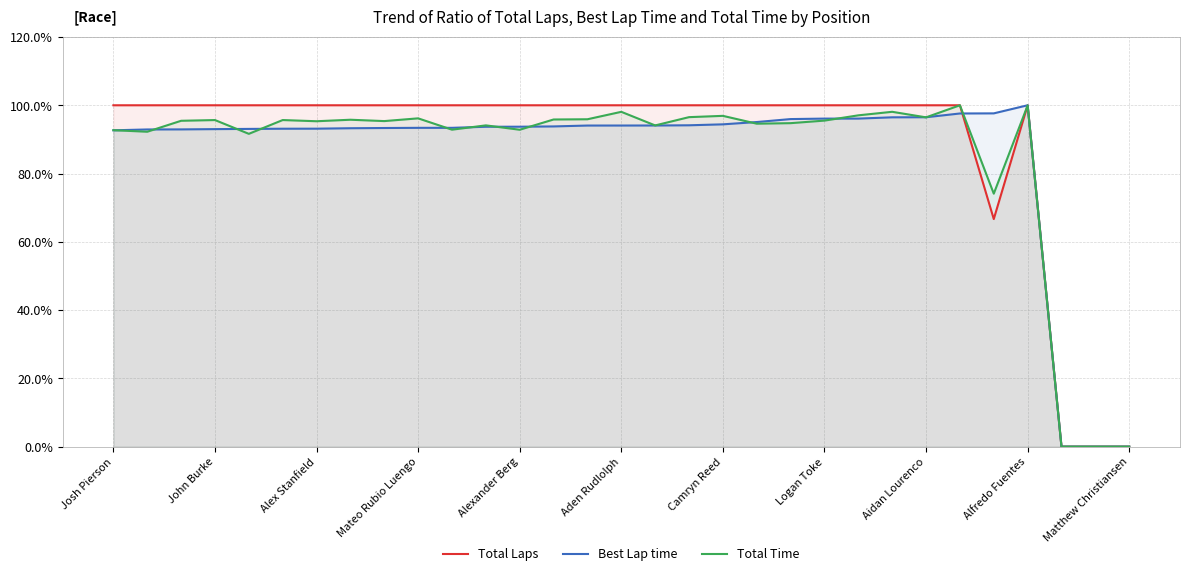

How many lines are shown in the chart?

3